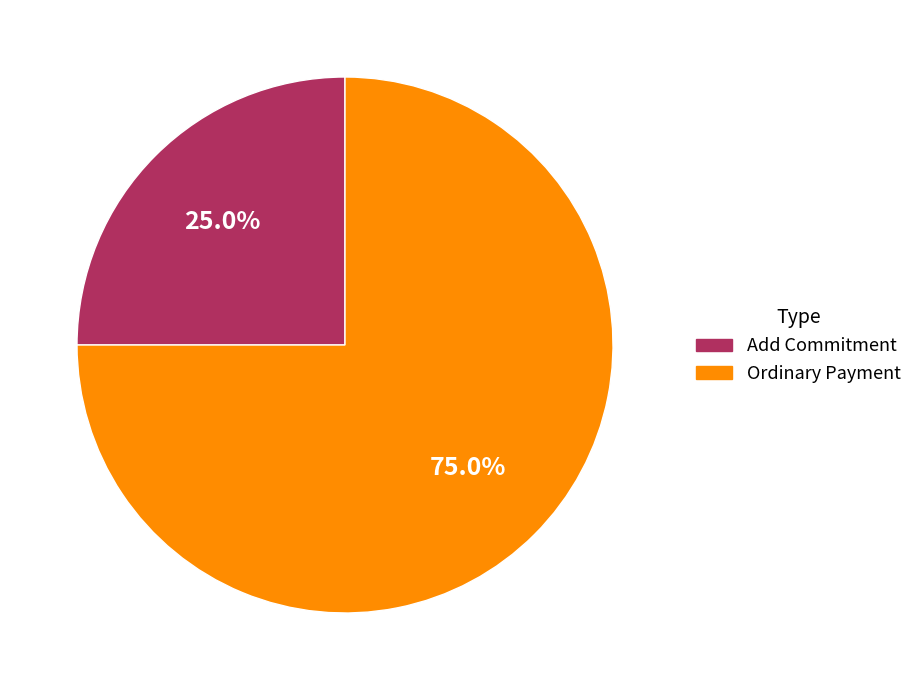

What percentage is NOT represented by Add Commitment?

75.0%